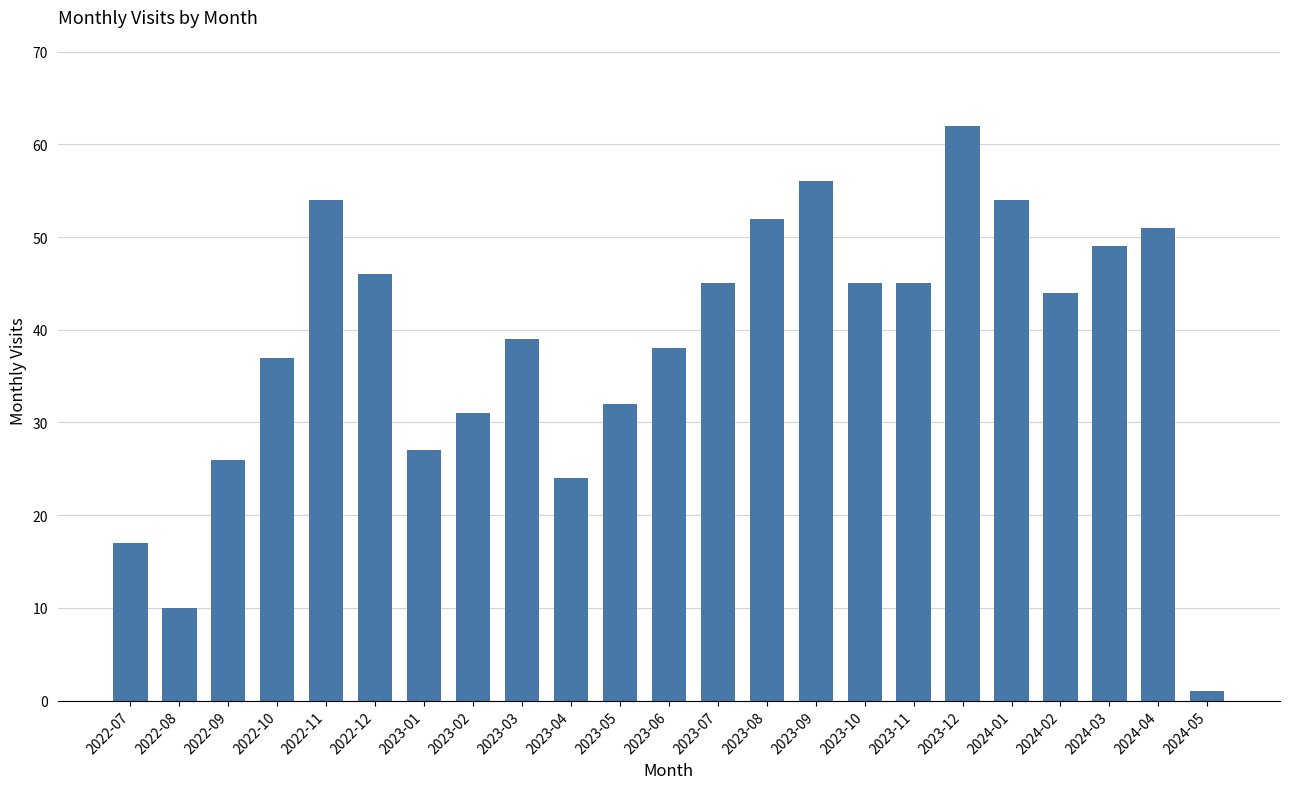

What is the difference between the values at 2023-02 and 2022-09?

5